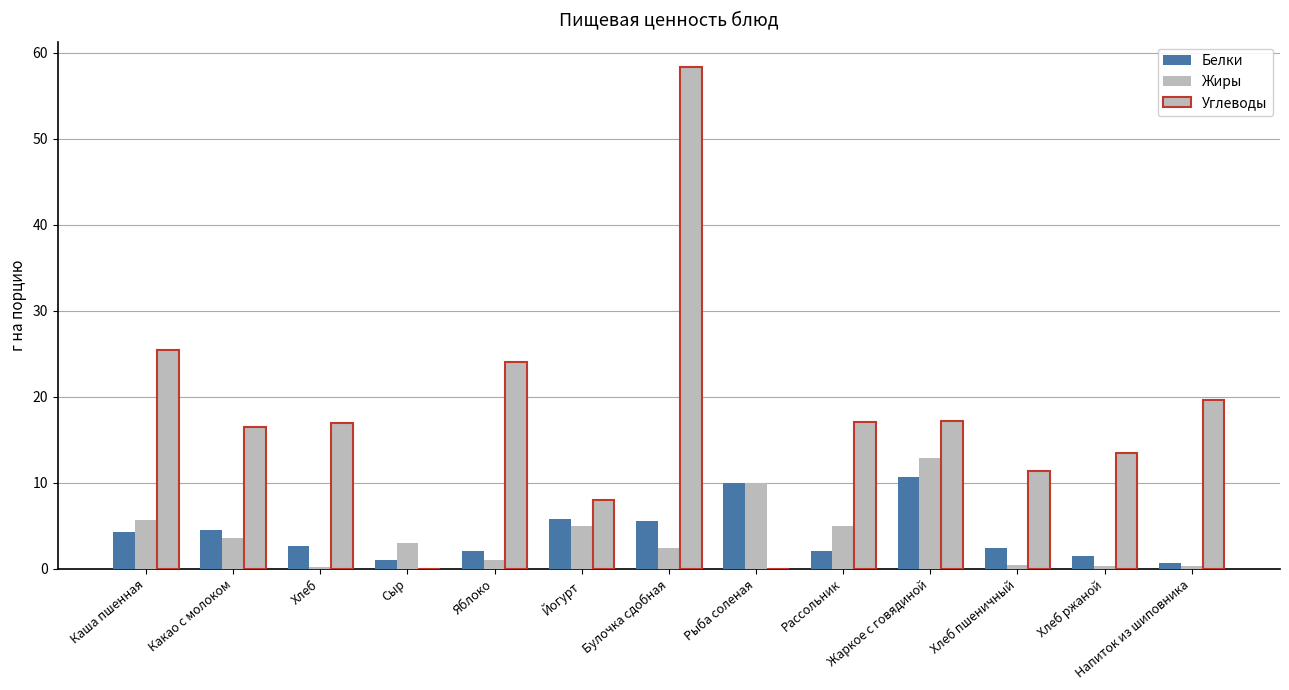

At Жаркое с говядиной, list the series in order from largest to smallest.

Углеводы, Жиры, Белки